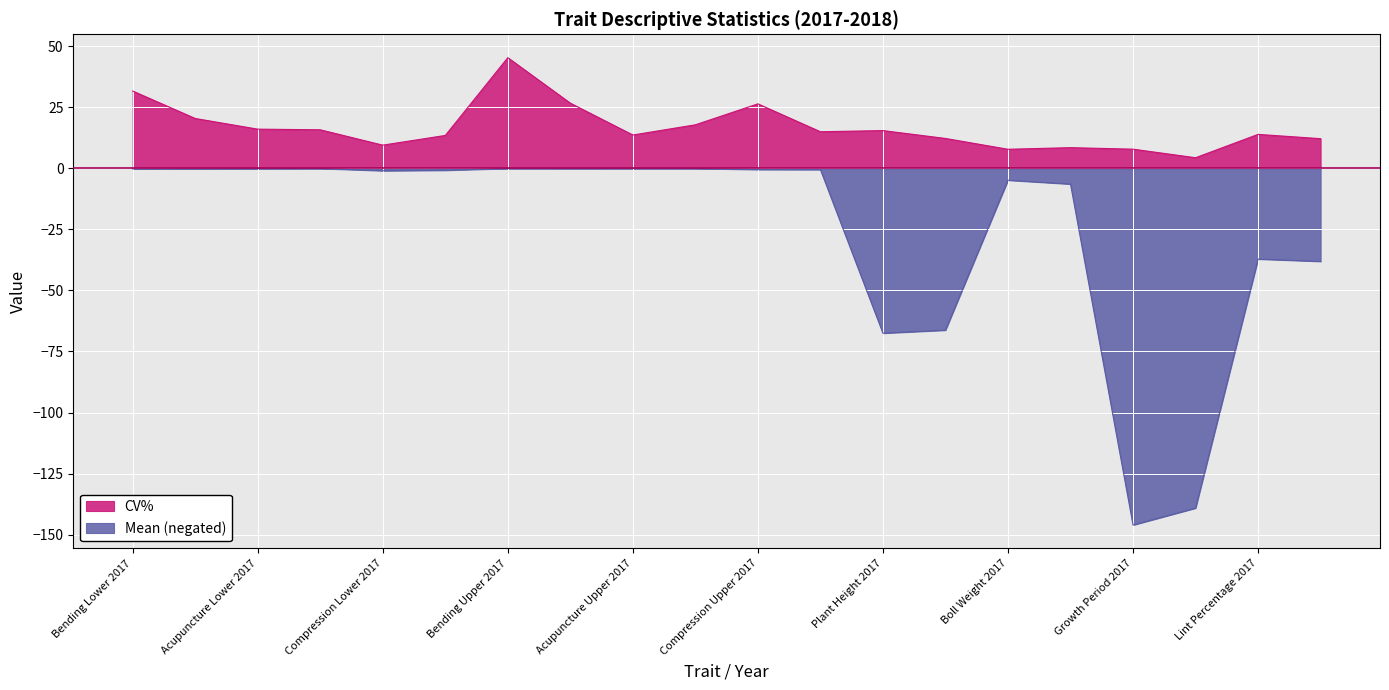

What is the highest value of the CV% series?

45.3